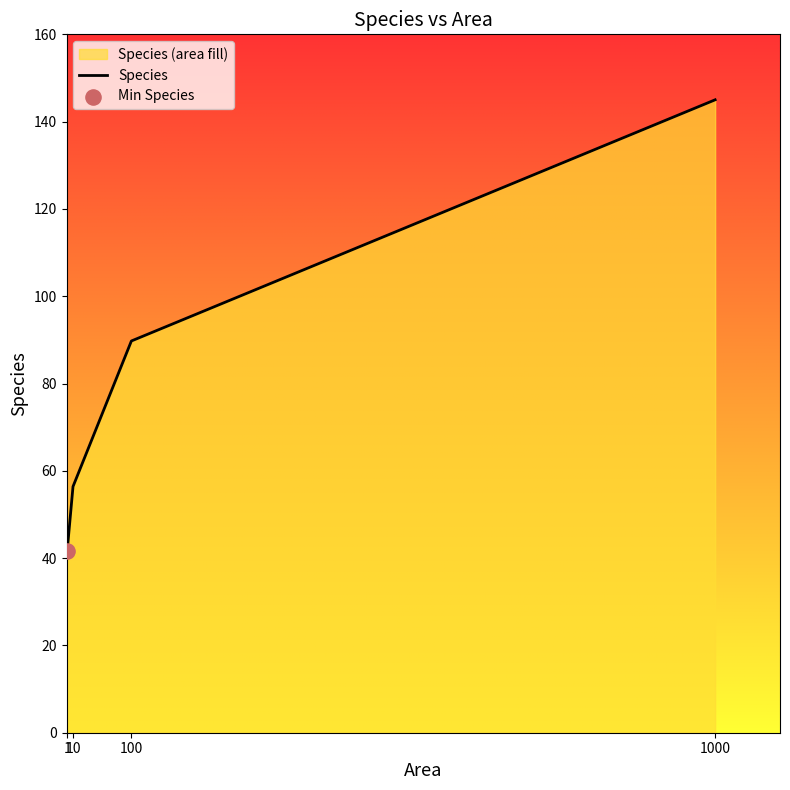

Between 1 and 10, which is larger?

10